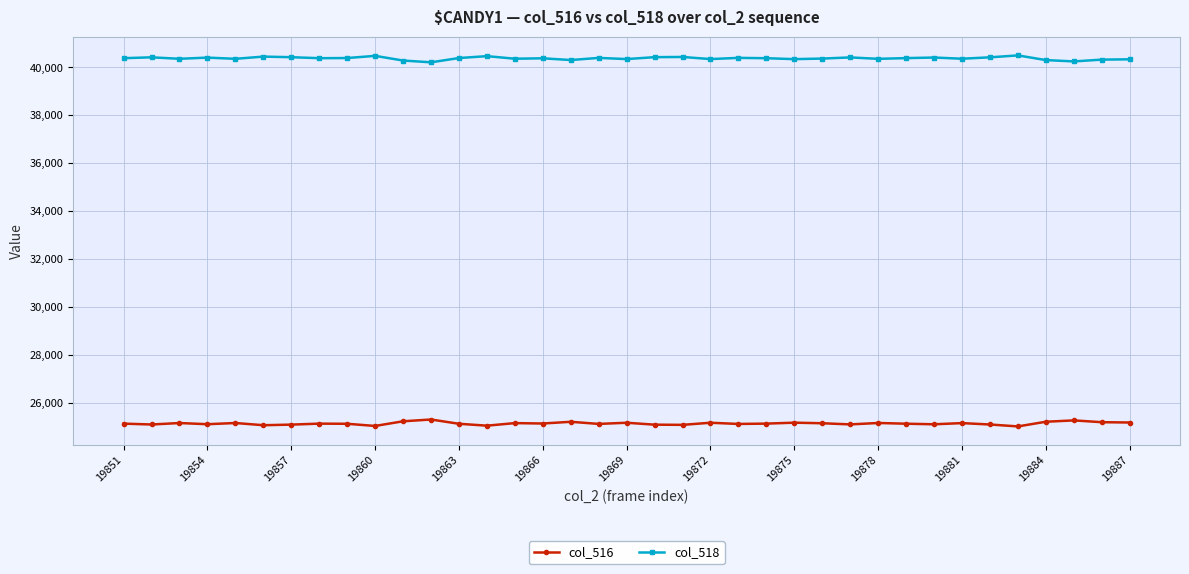

True or false: col_518 and col_516 intersect in this chart.

False